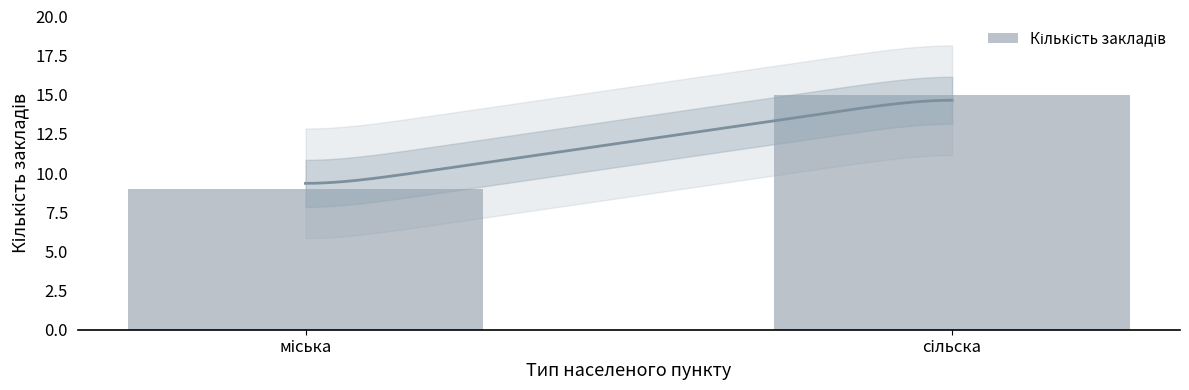

What is the sum of the values at міська and сільска?

24